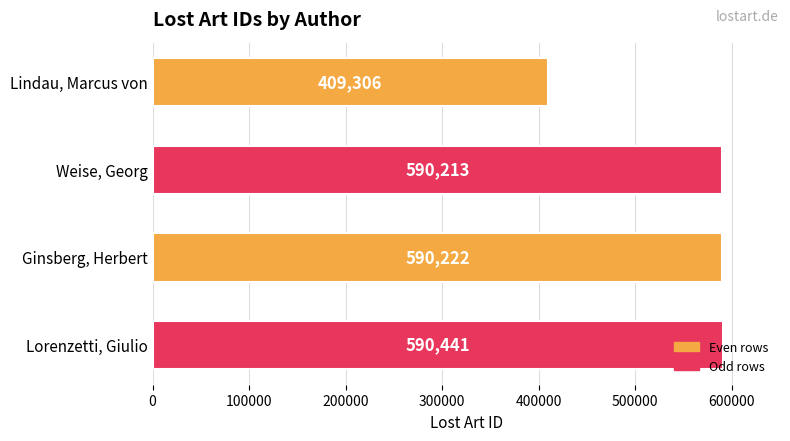

What is the difference between the maximum and minimum values?

181135